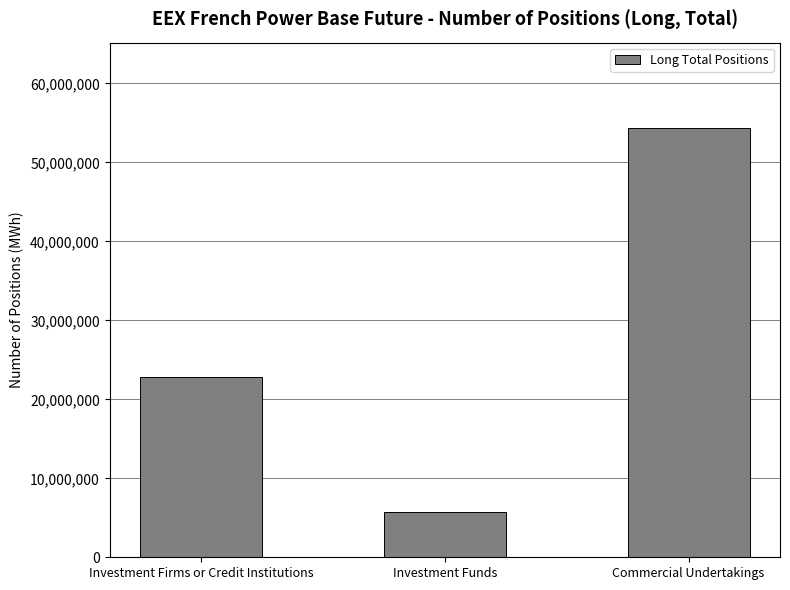

Count the number of data series in this chart.

1